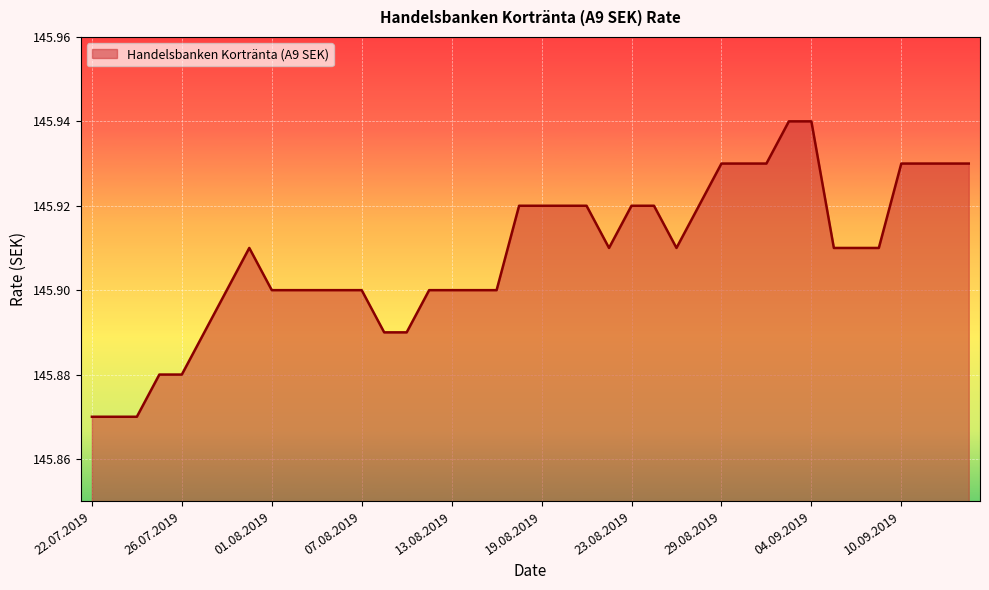

Rank the categories by value from lowest to highest.

22.07.2019, 23.07.2019, 24.07.2019, 25.07.2019, 26.07.2019, 29.07.2019, 08.08.2019, 09.08.2019, 30.07.2019, 01.08.2019, 02.08.2019, 05.08.2019, 06.08.2019, 07.08.2019, 12.08.2019, 13.08.2019, 14.08.2019, 15.08.2019, 31.07.2019, 22.08.2019, 27.08.2019, 05.09.2019, 06.09.2019, 09.09.2019, 16.08.2019, 19.08.2019, 20.08.2019, 21.08.2019, 23.08.2019, 26.08.2019, 28.08.2019, 29.08.2019, 30.08.2019, 02.09.2019, 10.09.2019, 11.09.2019, 12.09.2019, 13.09.2019, 03.09.2019, 04.09.2019